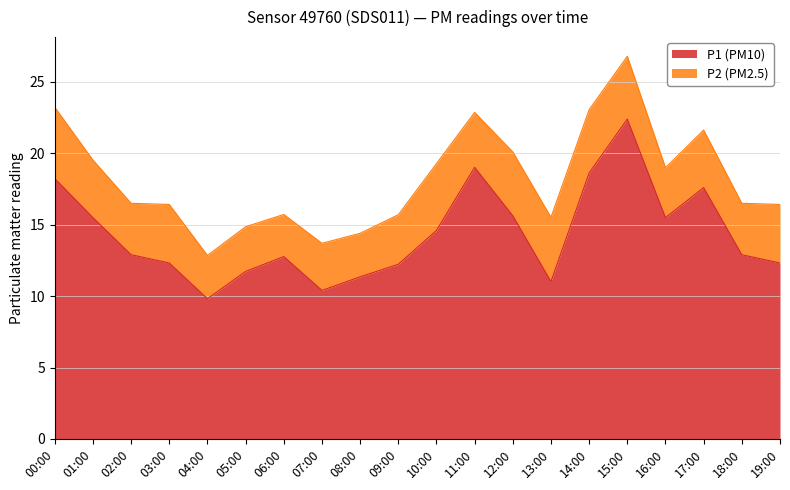

How many interior local valleys (lower than both neighbors) does the data have?

4